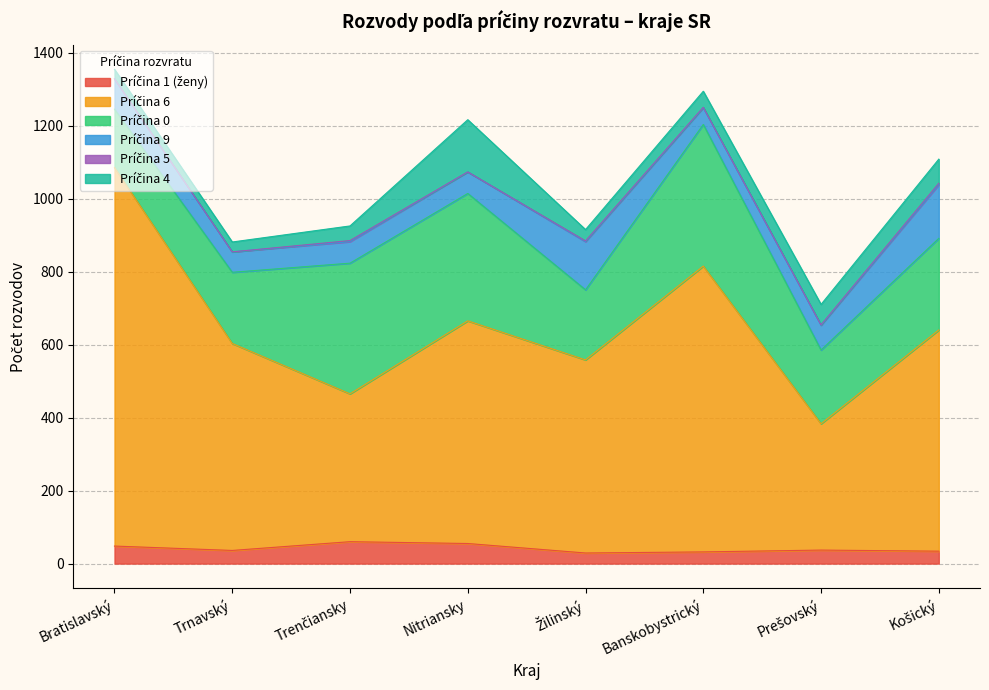

Reading left to right, extract all data points from this chart.

Príčina 1 (ženy): Bratislavský=48	Trnavský=36	Trenčiansky=60	Nitriansky=55	Žilinský=29	Banskobystrický=32	Prešovský=37	Košický=34
Príčina 6: Bratislavský=1037	Trnavský=567	Trenčiansky=405	Nitriansky=610	Žilinský=529	Banskobystrický=783	Prešovský=346	Košický=606
Príčina 0: Bratislavský=160	Trnavský=195	Trenčiansky=358	Nitriansky=349	Žilinský=192	Banskobystrický=388	Prešovský=202	Košický=251
Príčina 9: Bratislavský=83	Trnavský=56	Trenčiansky=59	Nitriansky=59	Žilinský=132	Banskobystrický=46	Prešovský=68	Košický=147
Príčina 5: Bratislavský=0	Trnavský=0	Trenčiansky=3	Nitriansky=0	Žilinský=2	Banskobystrický=1	Prešovský=1	Košický=4
Príčina 4: Bratislavský=26	Trnavský=27	Trenčiansky=40	Nitriansky=143	Žilinský=31	Banskobystrický=44	Prešovský=56	Košický=66